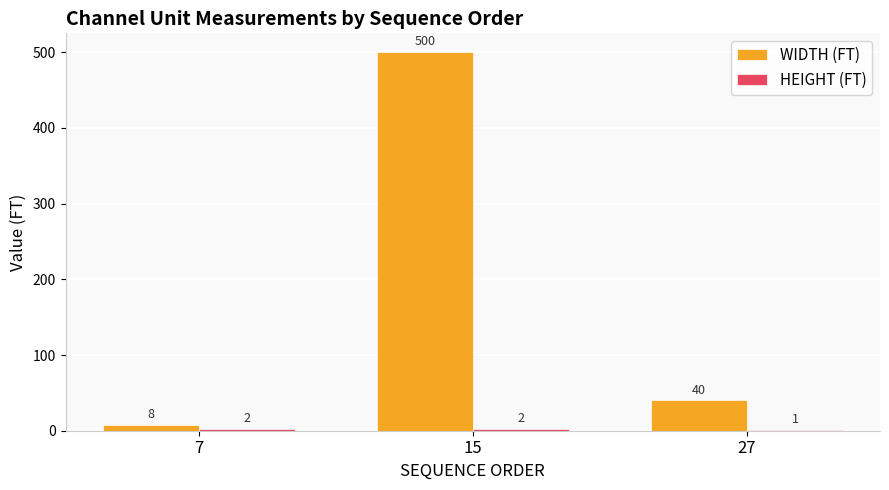

The WIDTH (FT) series shows 8 at 7. True or false?

True